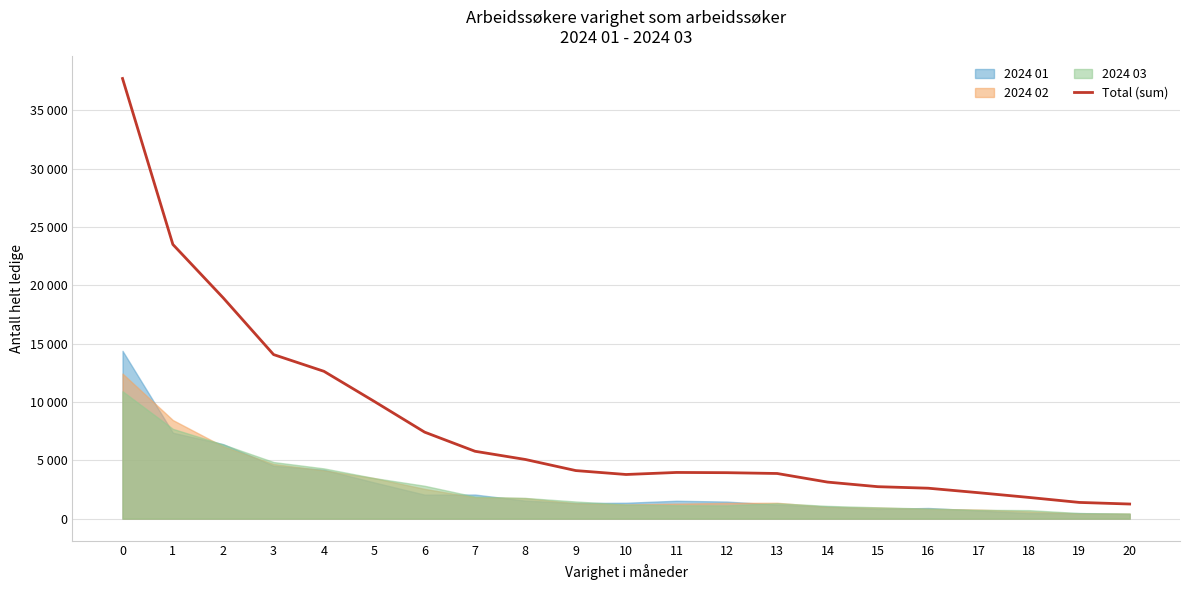

What is the sum of all values?

169921